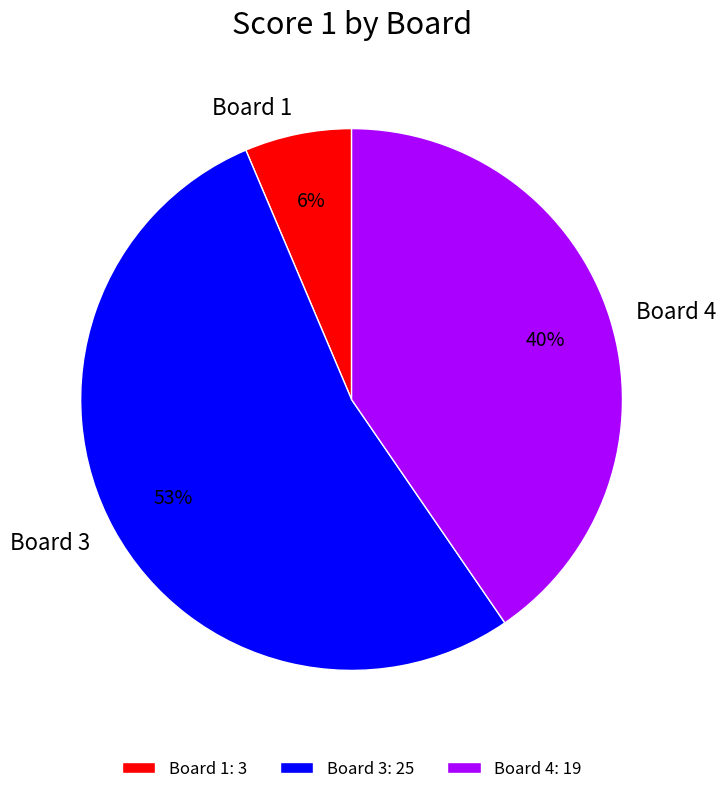

Do Board 3 and Board 4 together represent more than half of the pie?

Yes